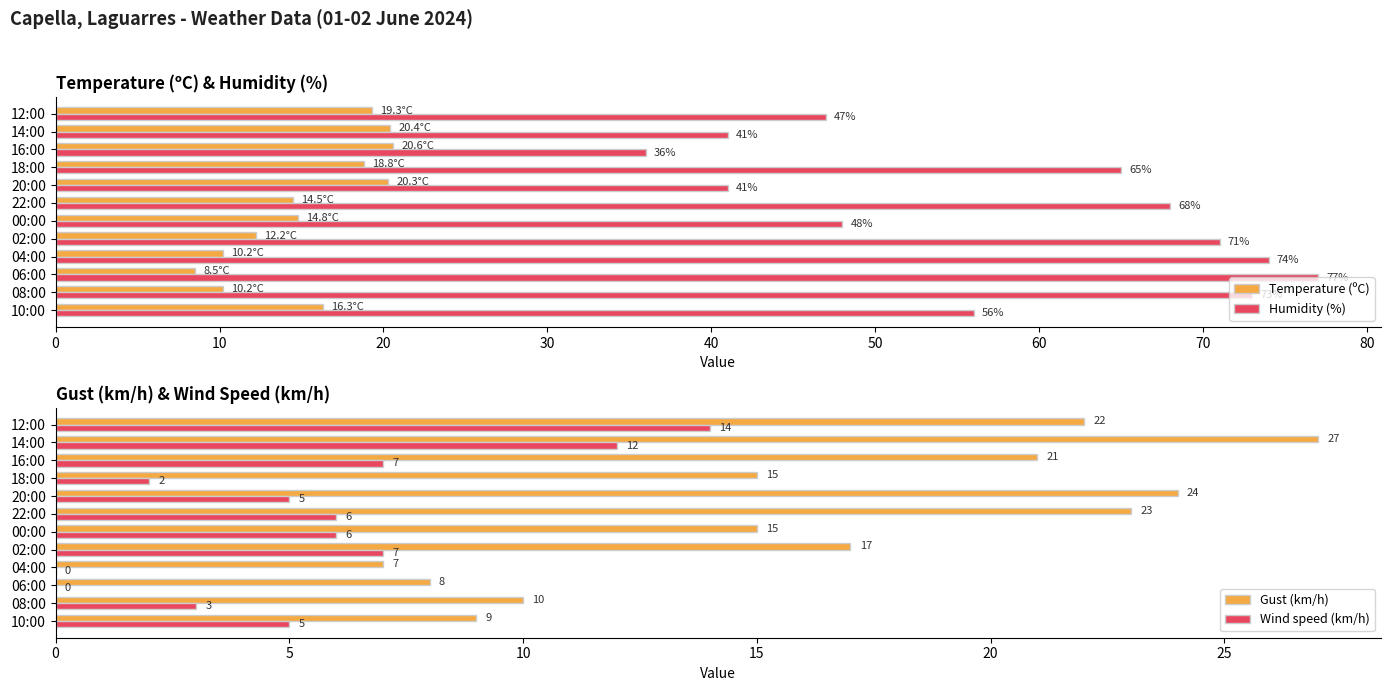

True or false: Gust (km/h) has a value of 30 at 12:00.

False